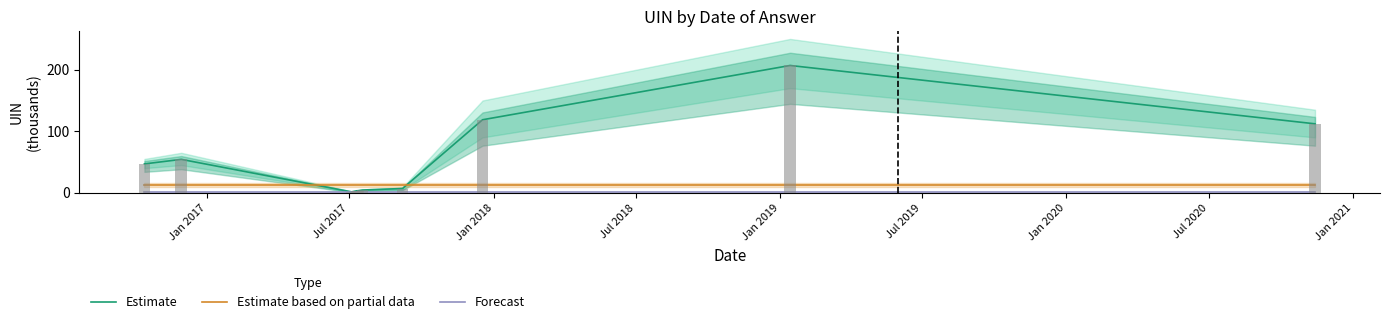

Which category has the lowest value across all series?

Jan 2017